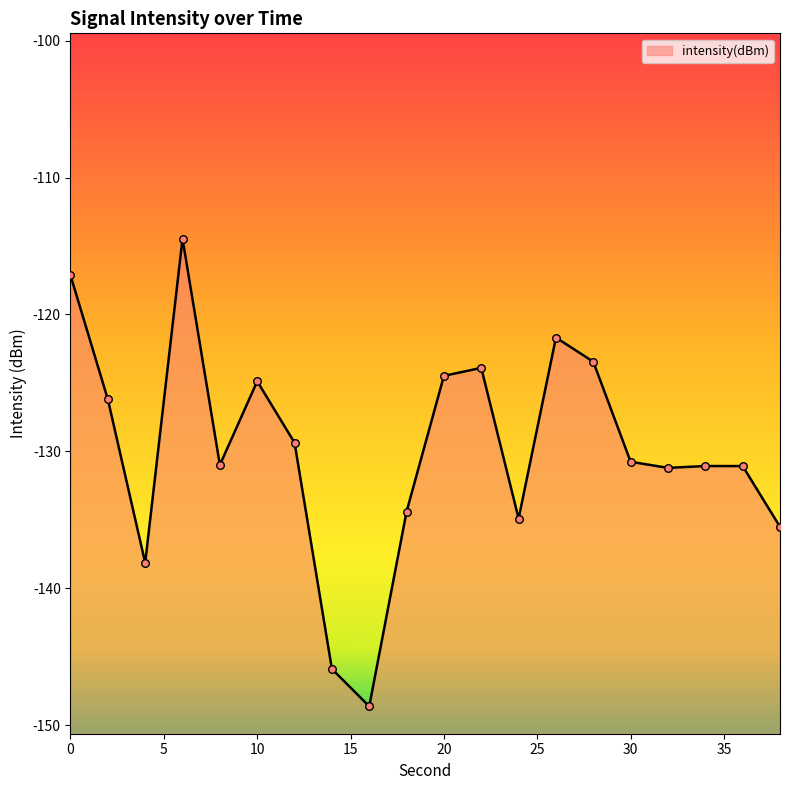

What is the change in value from 12 to 34?

-1.7